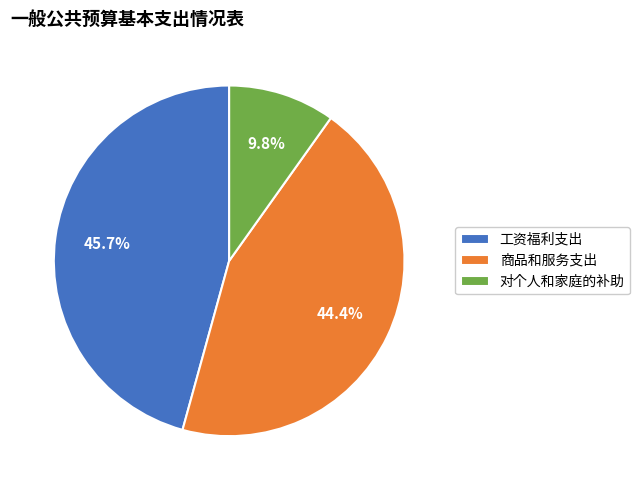

What is the largest slice in the pie chart?

工资福利支出